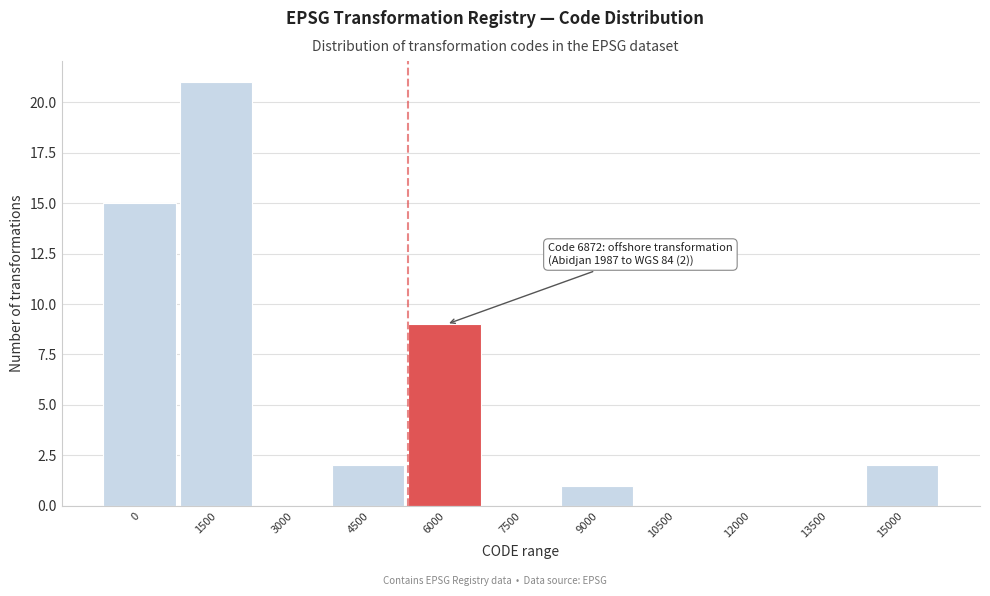

Reading right to left, transcribe all the data shown in this chart.

15000=2	13500=0	12000=0	10500=0	9000=1	7500=0	6000=9	4500=2	3000=0	1500=21	0=15